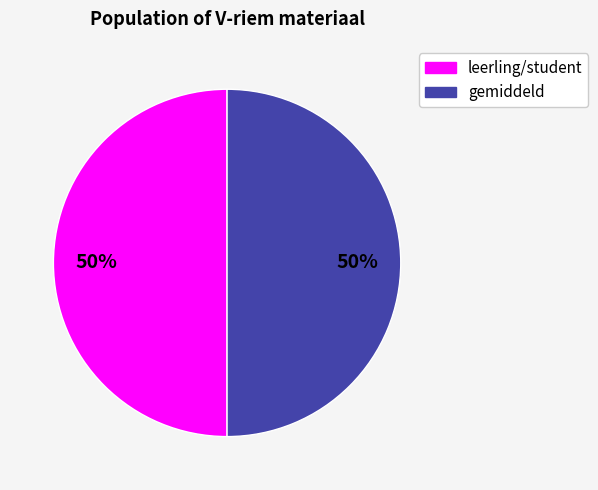

To the nearest percent, what is the average slice percentage?

50%